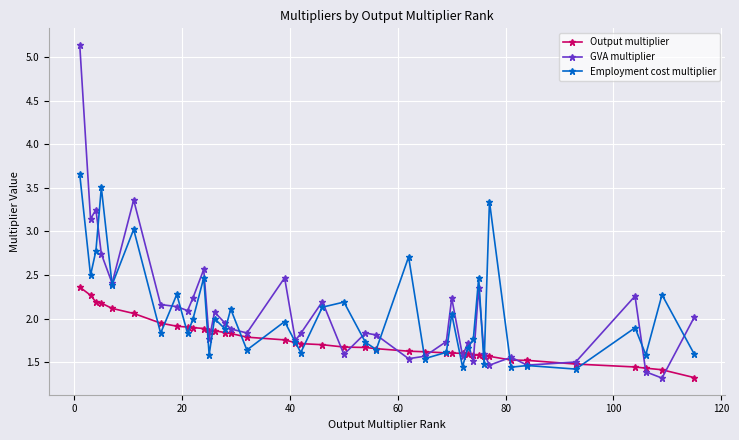

At how many categories does at least one series exceed 1?

40